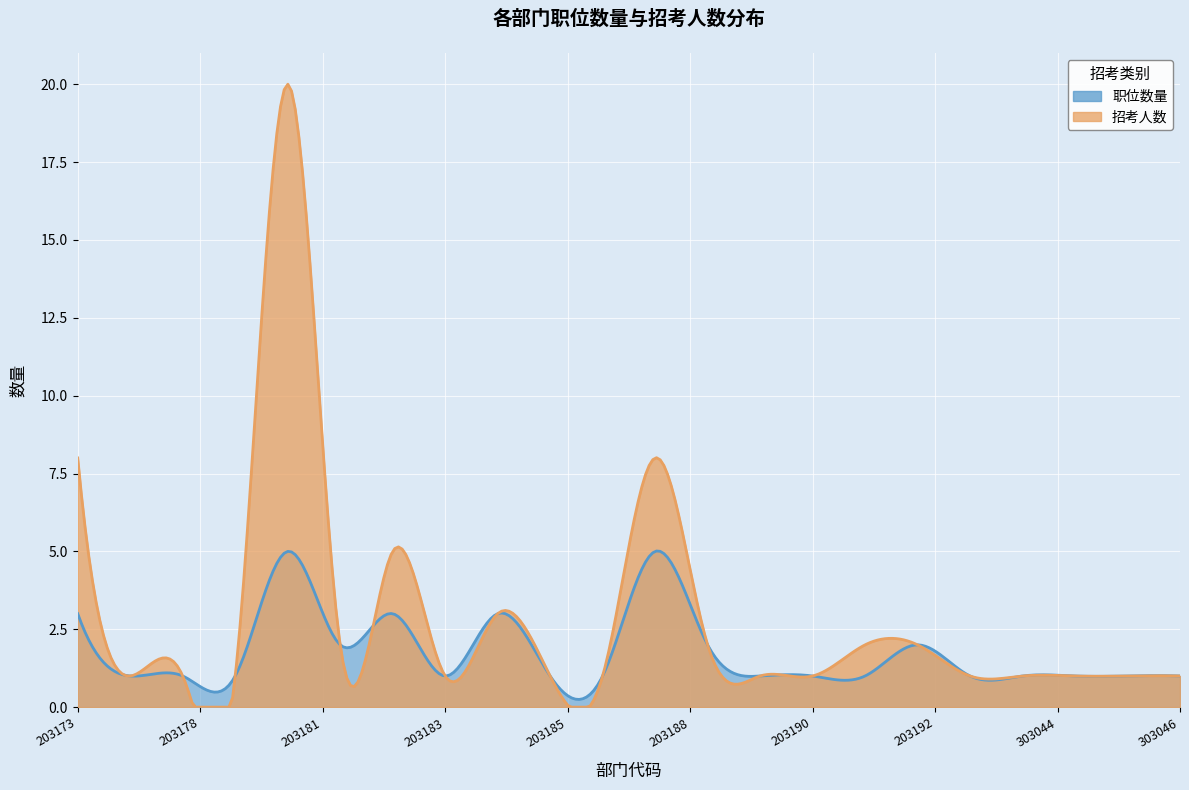

Does the chart display data point markers on the line(s)?

No